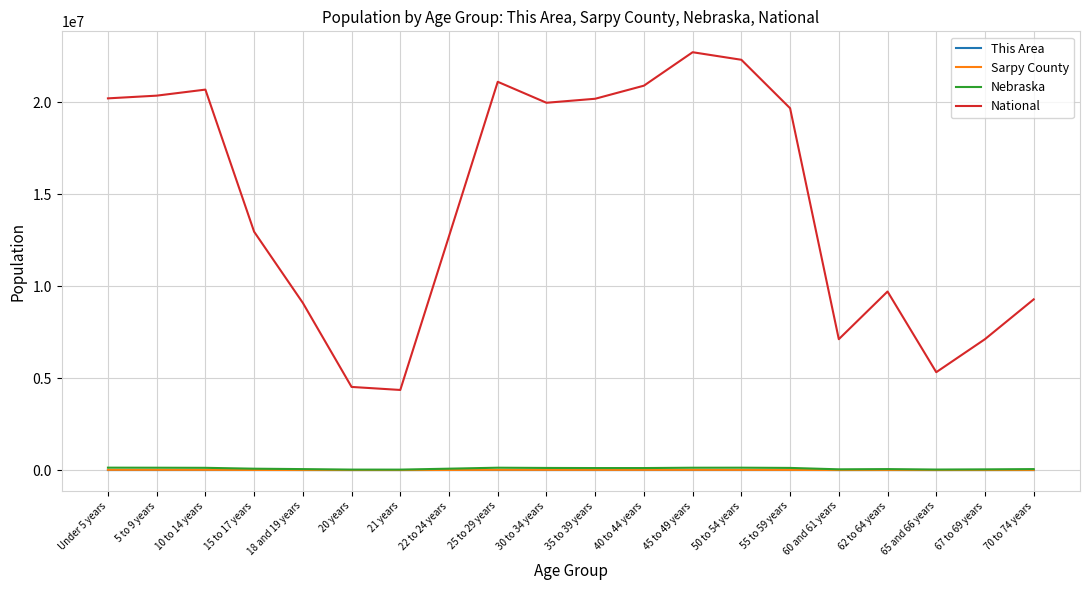

What is the minimum value for National?

4354294